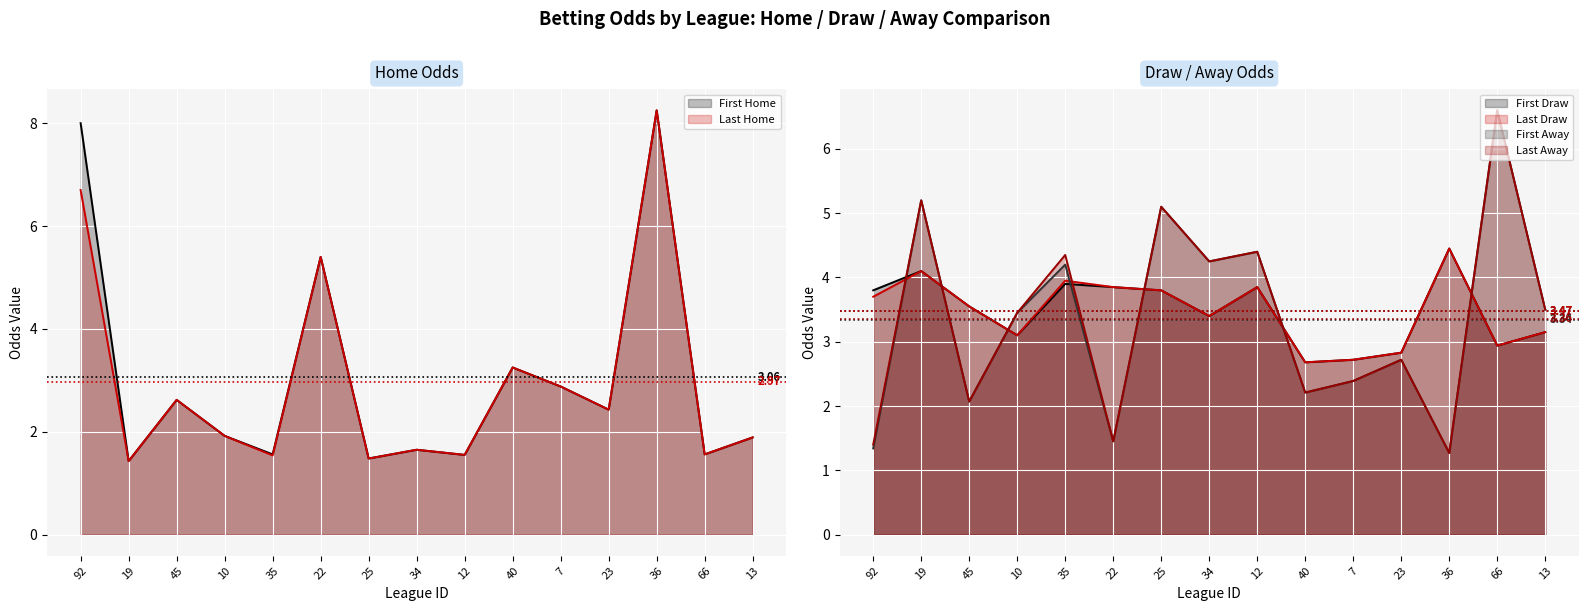

Which series has the largest range (max minus min)?

first_home